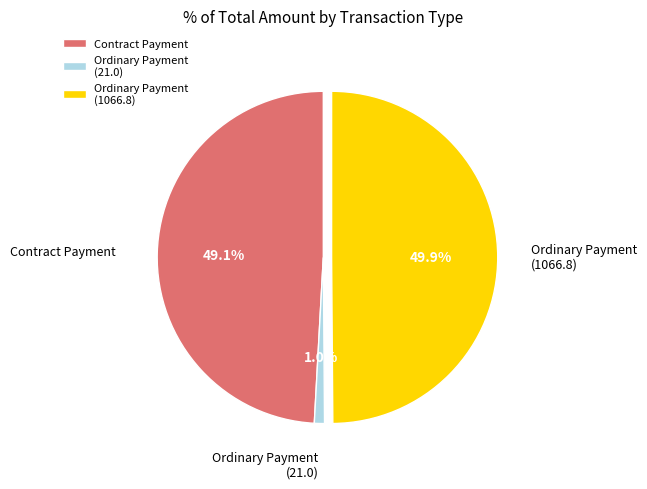

What is the total percentage of Contract Payment and Ordinary Payment (21.0)?

50.1%